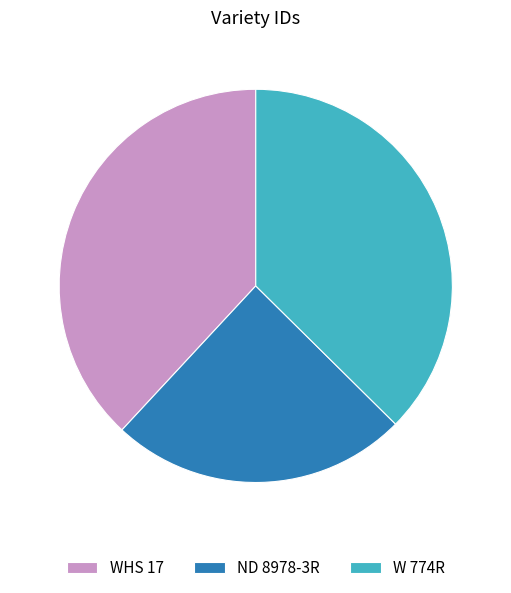

Between ND 8978-3R and W 774R, which is larger?

W 774R